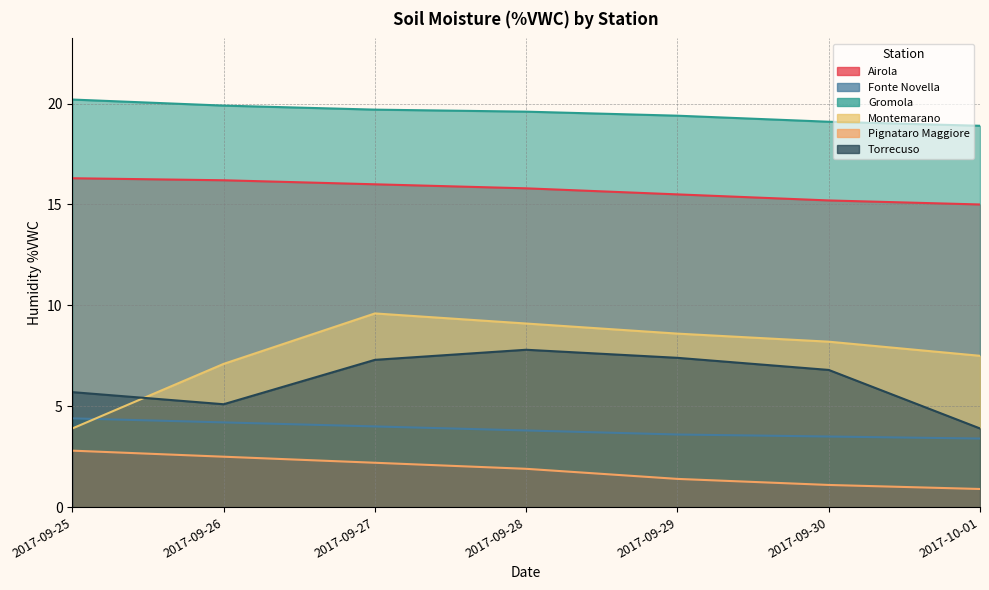

What is the difference between the highest and lowest values at 2017-09-26?

17.4